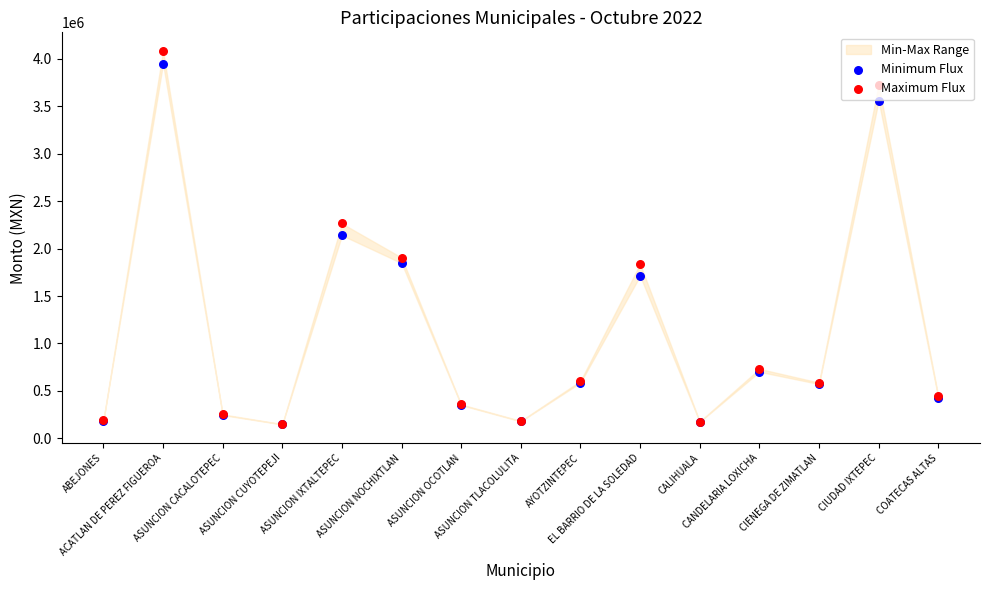

At which category is the sum across all series the highest?

ACATLAN DE PEREZ FIGUEROA